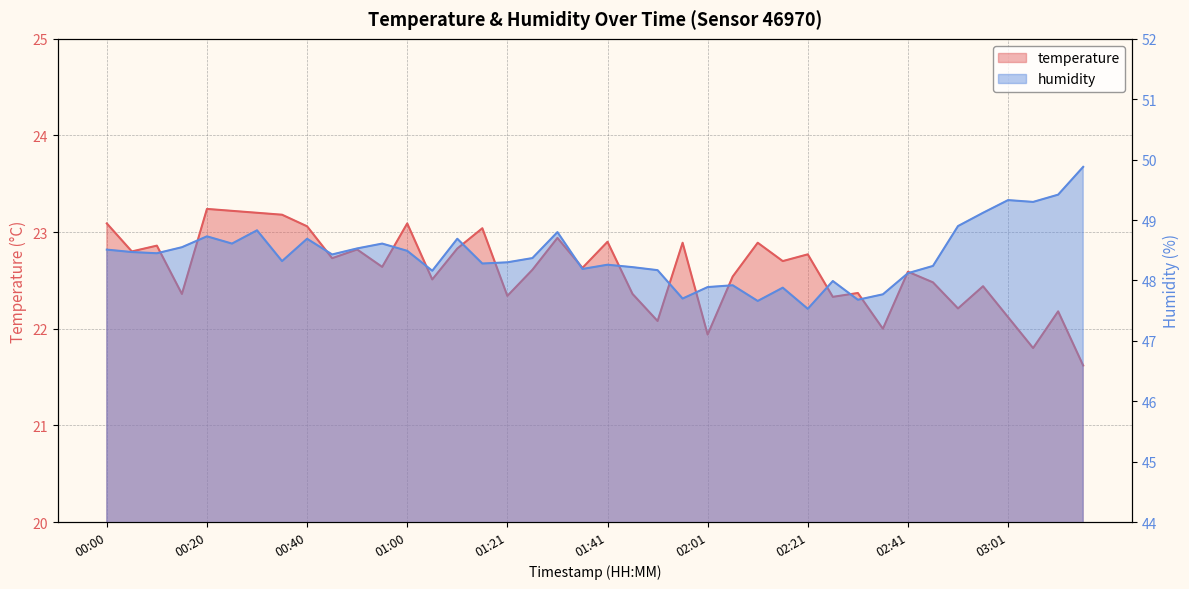

Is the value of humidity at 02:11 greater than the value of temperature at 00:10?

Yes